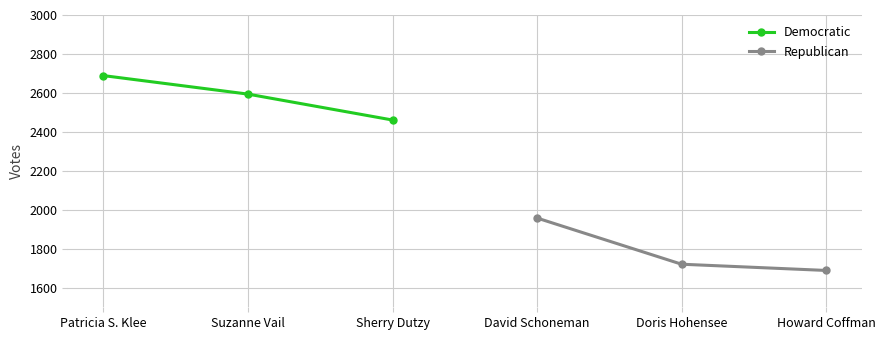

Count the Republican values in the range 1689 to 1958.

3